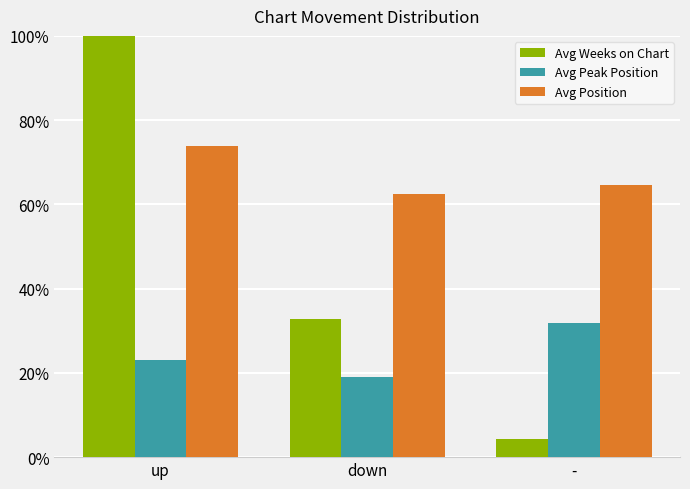

What is the maximum value shown in the chart?

100.0